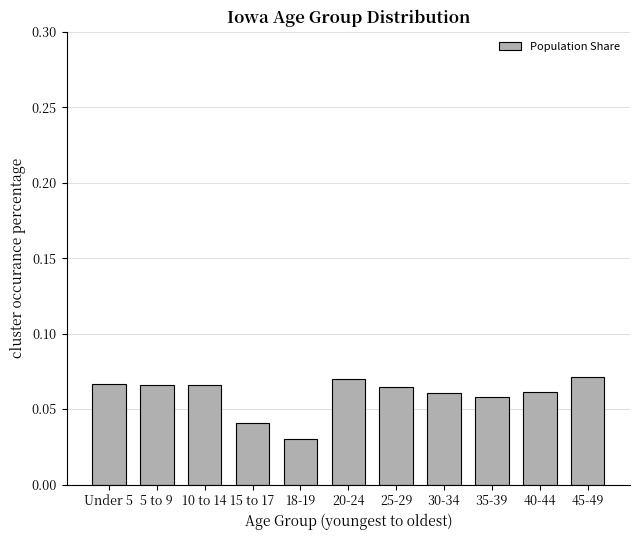

What position from the right is Under 5?

11